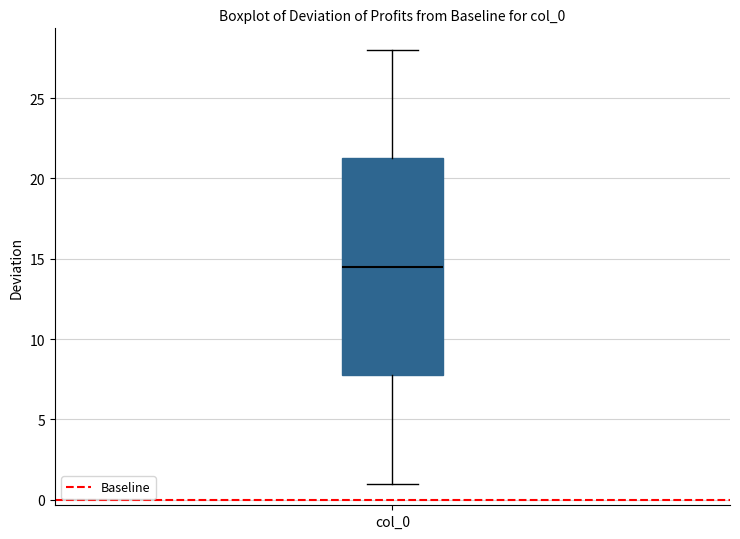

Transcribe this box plot: give where the median line is, the range the box spans, and where the two whiskers end, as read against the y-axis. The values are not printed on the chart, so give them approximately, as read against the axis.

median 14.5, box 8.0 to 21.5, whiskers 1.0 to 28.0